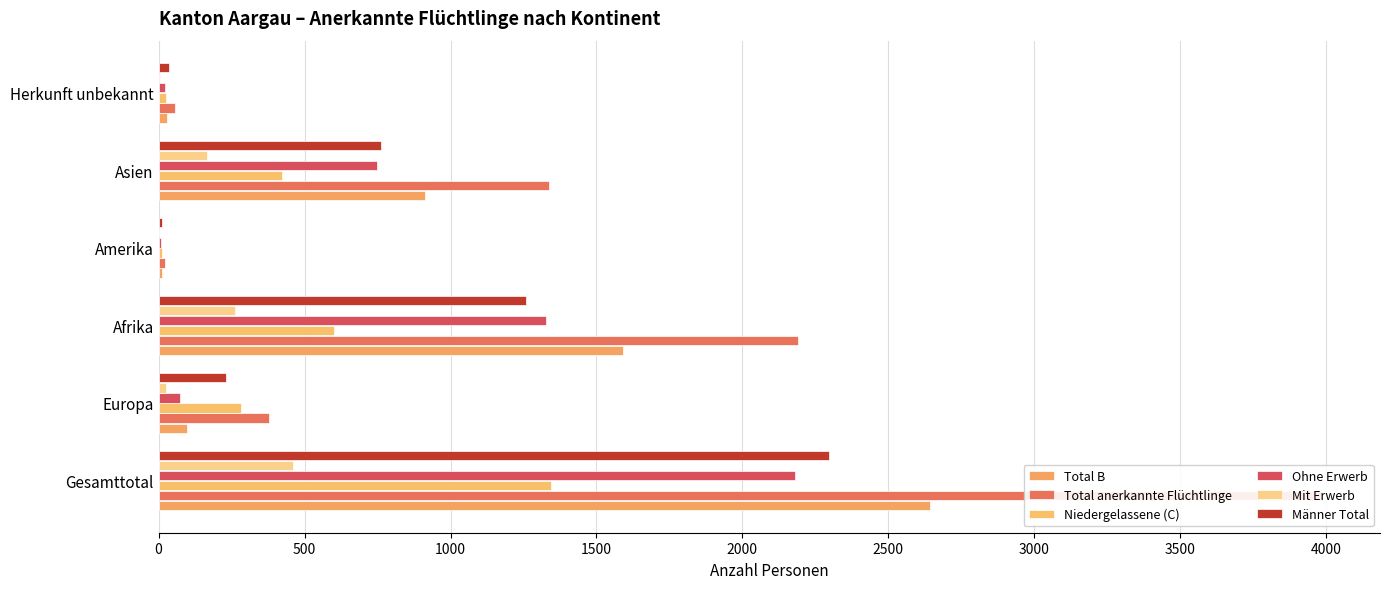

How many bars are there in total?

36